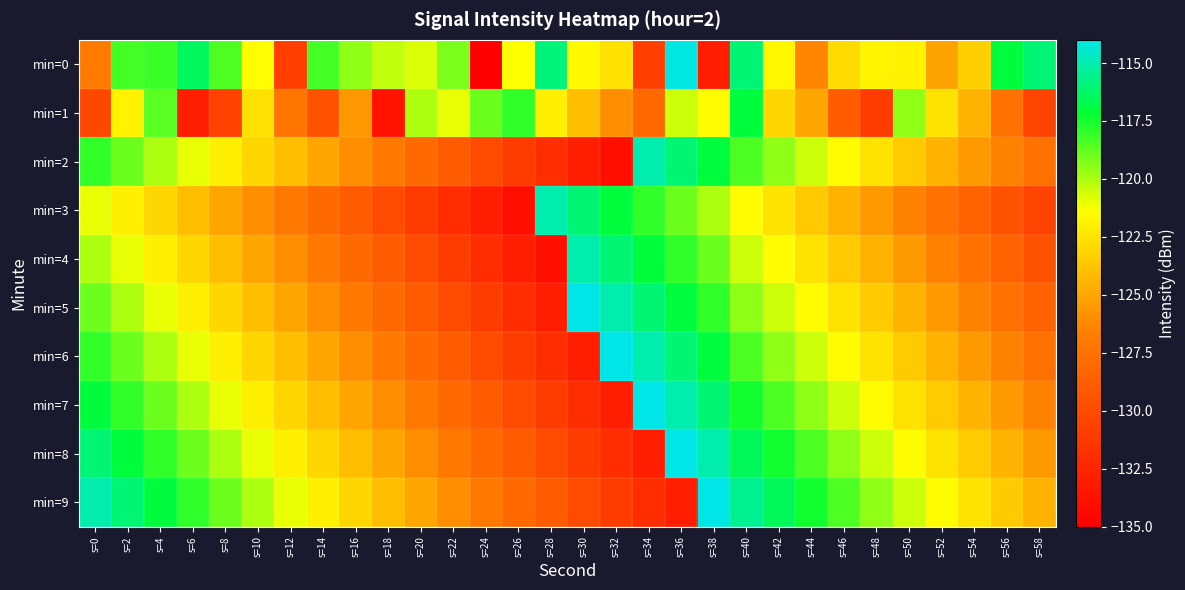

Reading right to left, what are all the values shown in this chart?

min=0: s=58=-116.0	s=56=-117.0	s=54=-123.3	s=52=-125.2	s=50=-121.9	s=48=-121.9	s=46=-122.9	s=44=-126.3	s=42=-121.7	s=40=-116.0	s=38=-132.9	s=36=-114.1	s=34=-130.7	s=32=-122.5	s=30=-121.6	s=28=-116.0	s=26=-121.4	s=24=-135.0	s=22=-119.2	s=20=-120.8	s=18=-120.4	s=16=-119.6	s=14=-118.3	s=12=-130.8	s=10=-121.4	s=8=-118.5	s=6=-116.4	s=4=-118.1	s=2=-118.3	s=0=-127.0
min=1: s=58=-130.5	s=56=-127.5	s=54=-124.5	s=52=-122.5	s=50=-119.5	s=48=-131.0	s=46=-129.0	s=44=-125.0	s=42=-123.0	s=40=-117.0	s=38=-121.5	s=36=-120.5	s=34=-128.0	s=32=-126.0	s=30=-124.0	s=28=-122.0	s=26=-118.0	s=24=-119.0	s=22=-121.0	s=20=-120.0	s=18=-133.7	s=16=-125.6	s=14=-129.5	s=12=-127.2	s=10=-122.6	s=8=-130.6	s=6=-133.0	s=4=-118.7	s=2=-121.9	s=0=-130.3
min=2: s=58=-127.5	s=56=-126.5	s=54=-125.5	s=52=-124.5	s=50=-123.5	s=48=-122.5	s=46=-121.5	s=44=-120.5	s=42=-119.5	s=40=-118.5	s=38=-117.0	s=36=-116.0	s=34=-115.0	s=32=-134.0	s=30=-133.0	s=28=-132.0	s=26=-131.0	s=24=-130.0	s=22=-129.0	s=20=-128.0	s=18=-127.0	s=16=-126.0	s=14=-125.0	s=12=-124.0	s=10=-123.0	s=8=-122.0	s=6=-121.0	s=4=-120.0	s=2=-119.0	s=0=-118.0
min=3: s=58=-130.5	s=56=-129.5	s=54=-128.5	s=52=-127.5	s=50=-126.5	s=48=-125.5	s=46=-124.5	s=44=-123.5	s=42=-122.5	s=40=-121.5	s=38=-120.0	s=36=-119.0	s=34=-118.0	s=32=-117.0	s=30=-116.0	s=28=-115.0	s=26=-134.0	s=24=-133.0	s=22=-132.0	s=20=-131.0	s=18=-130.0	s=16=-129.0	s=14=-128.0	s=12=-127.0	s=10=-126.0	s=8=-125.0	s=6=-124.0	s=4=-123.0	s=2=-122.0	s=0=-121.0
min=4: s=58=-129.5	s=56=-128.5	s=54=-127.5	s=52=-126.5	s=50=-125.5	s=48=-124.5	s=46=-123.5	s=44=-122.5	s=42=-121.5	s=40=-120.5	s=38=-119.0	s=36=-118.0	s=34=-117.0	s=32=-116.0	s=30=-115.0	s=28=-134.0	s=26=-133.0	s=24=-132.0	s=22=-131.0	s=20=-130.0	s=18=-129.0	s=16=-128.0	s=14=-127.0	s=12=-126.0	s=10=-125.0	s=8=-124.0	s=6=-123.0	s=4=-122.0	s=2=-121.0	s=0=-120.0
min=5: s=58=-128.5	s=56=-127.5	s=54=-126.5	s=52=-125.5	s=50=-124.5	s=48=-123.5	s=46=-122.5	s=44=-121.5	s=42=-120.5	s=40=-119.5	s=38=-118.0	s=36=-117.0	s=34=-116.0	s=32=-115.0	s=30=-114.0	s=28=-133.0	s=26=-132.0	s=24=-131.0	s=22=-130.0	s=20=-129.0	s=18=-128.0	s=16=-127.0	s=14=-126.0	s=12=-125.0	s=10=-124.0	s=8=-123.0	s=6=-122.0	s=4=-121.0	s=2=-120.0	s=0=-119.0
min=6: s=58=-127.5	s=56=-126.5	s=54=-125.5	s=52=-124.5	s=50=-123.5	s=48=-122.5	s=46=-121.5	s=44=-120.5	s=42=-119.5	s=40=-118.5	s=38=-117.0	s=36=-116.0	s=34=-115.0	s=32=-114.0	s=30=-133.0	s=28=-132.0	s=26=-131.0	s=24=-130.0	s=22=-129.0	s=20=-128.0	s=18=-127.0	s=16=-126.0	s=14=-125.0	s=12=-124.0	s=10=-123.0	s=8=-122.0	s=6=-121.0	s=4=-120.0	s=2=-119.0	s=0=-118.0
min=7: s=58=-126.5	s=56=-125.5	s=54=-124.5	s=52=-123.5	s=50=-122.5	s=48=-121.5	s=46=-120.5	s=44=-119.5	s=42=-118.5	s=40=-117.5	s=38=-116.0	s=36=-115.0	s=34=-114.0	s=32=-133.0	s=30=-132.0	s=28=-131.0	s=26=-130.0	s=24=-129.0	s=22=-128.0	s=20=-127.0	s=18=-126.0	s=16=-125.0	s=14=-124.0	s=12=-123.0	s=10=-122.0	s=8=-121.0	s=6=-120.0	s=4=-119.0	s=2=-118.0	s=0=-117.0
min=8: s=58=-125.5	s=56=-124.5	s=54=-123.5	s=52=-122.5	s=50=-121.5	s=48=-120.5	s=46=-119.5	s=44=-118.5	s=42=-117.5	s=40=-116.5	s=38=-115.0	s=36=-114.0	s=34=-133.0	s=32=-132.0	s=30=-131.0	s=28=-130.0	s=26=-129.0	s=24=-128.0	s=22=-127.0	s=20=-126.0	s=18=-125.0	s=16=-124.0	s=14=-123.0	s=12=-122.0	s=10=-121.0	s=8=-120.0	s=6=-119.0	s=4=-118.0	s=2=-117.0	s=0=-116.0
min=9: s=58=-124.5	s=56=-123.5	s=54=-122.5	s=52=-121.5	s=50=-120.5	s=48=-119.5	s=46=-118.5	s=44=-117.5	s=42=-116.5	s=40=-115.5	s=38=-114.0	s=36=-133.0	s=34=-132.0	s=32=-131.0	s=30=-130.0	s=28=-129.0	s=26=-128.0	s=24=-127.0	s=22=-126.0	s=20=-125.0	s=18=-124.0	s=16=-123.0	s=14=-122.0	s=12=-121.0	s=10=-120.0	s=8=-119.0	s=6=-118.0	s=4=-117.0	s=2=-116.0	s=0=-115.0